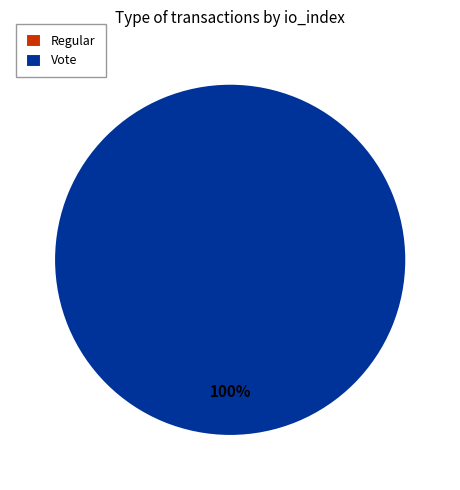

Which slice is the smallest?

Regular